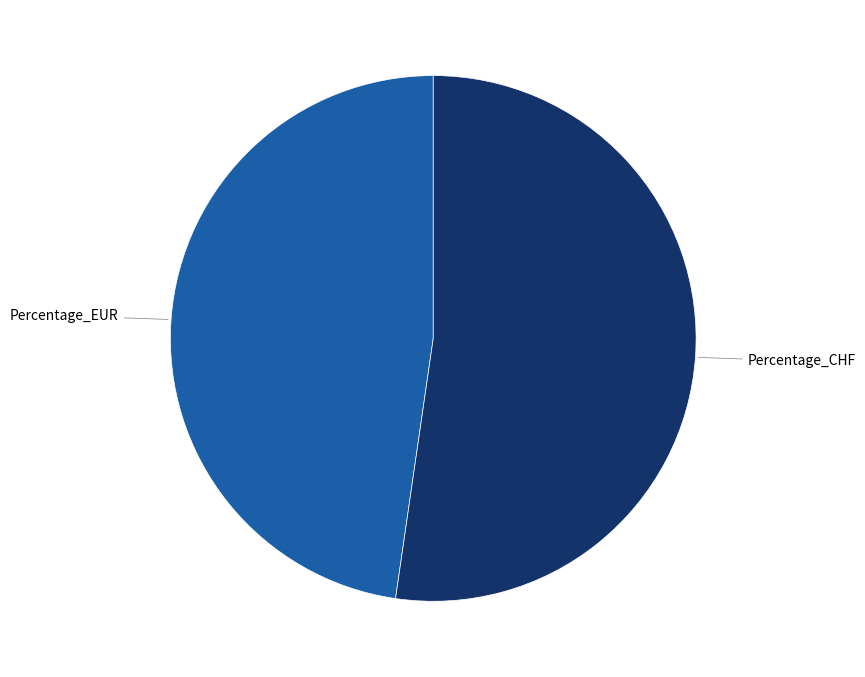

Is there any slice that represents more than half of the pie?

Yes